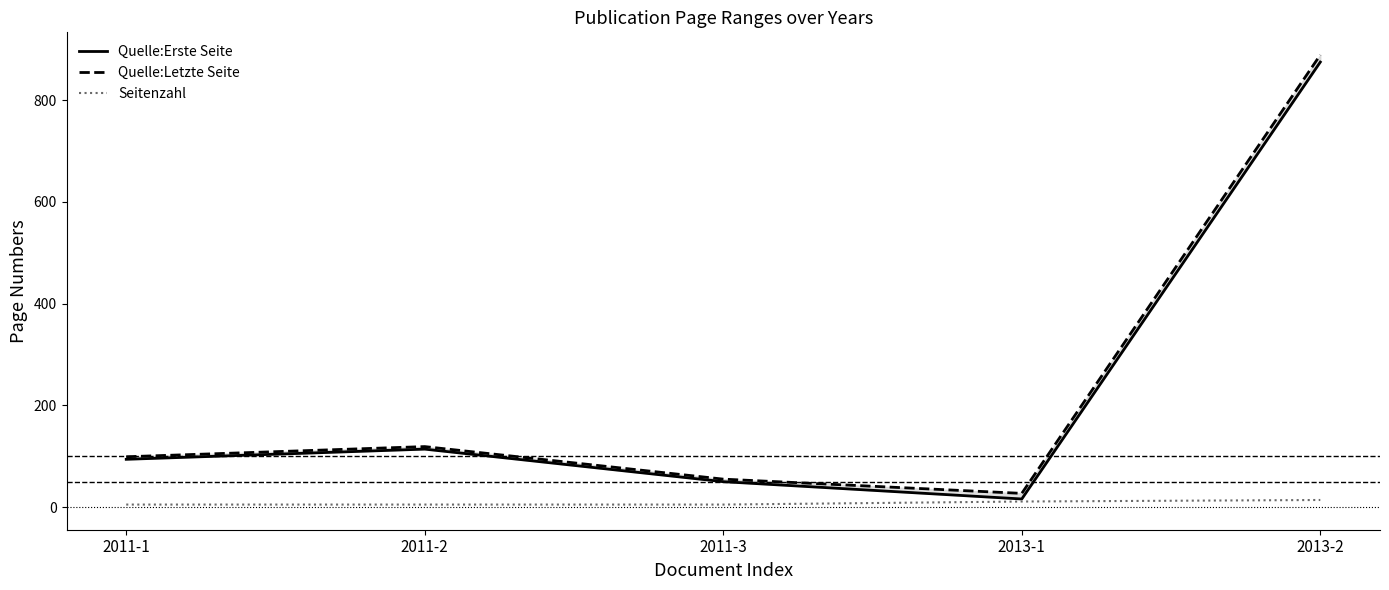

The value of Quelle:Letzte Seite at 2011-2 is 195. True or false?

False